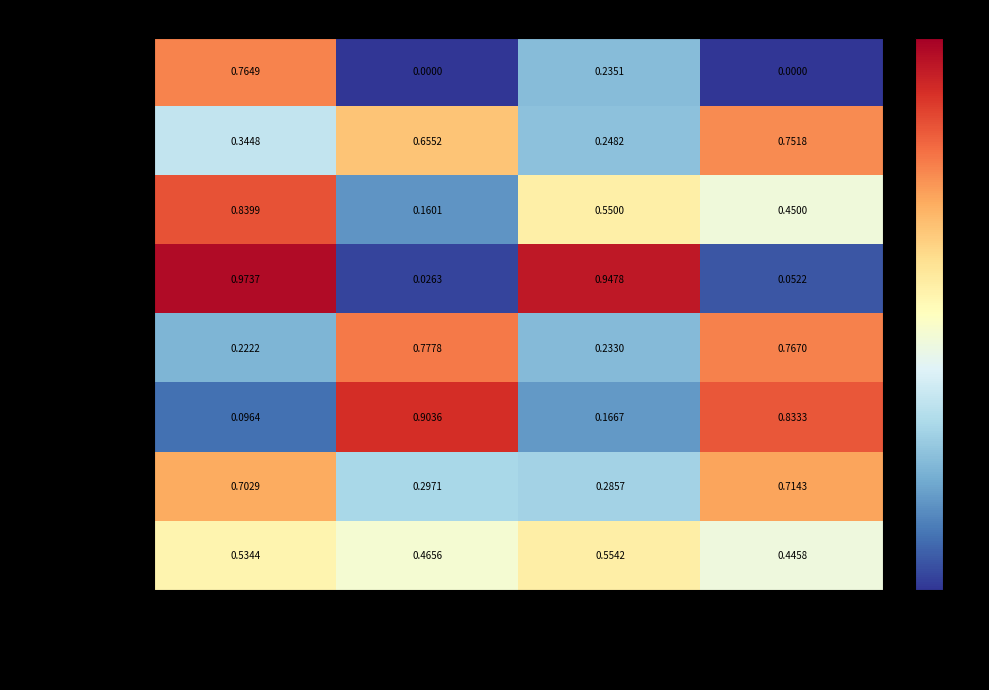

Rank the categories by Suchánková Hana value from highest to lowest.

Nezáchyt Dokl.%, Záchyt Úhrada%, Nezáchyt Úhrada%, Záchyt Dokl.%